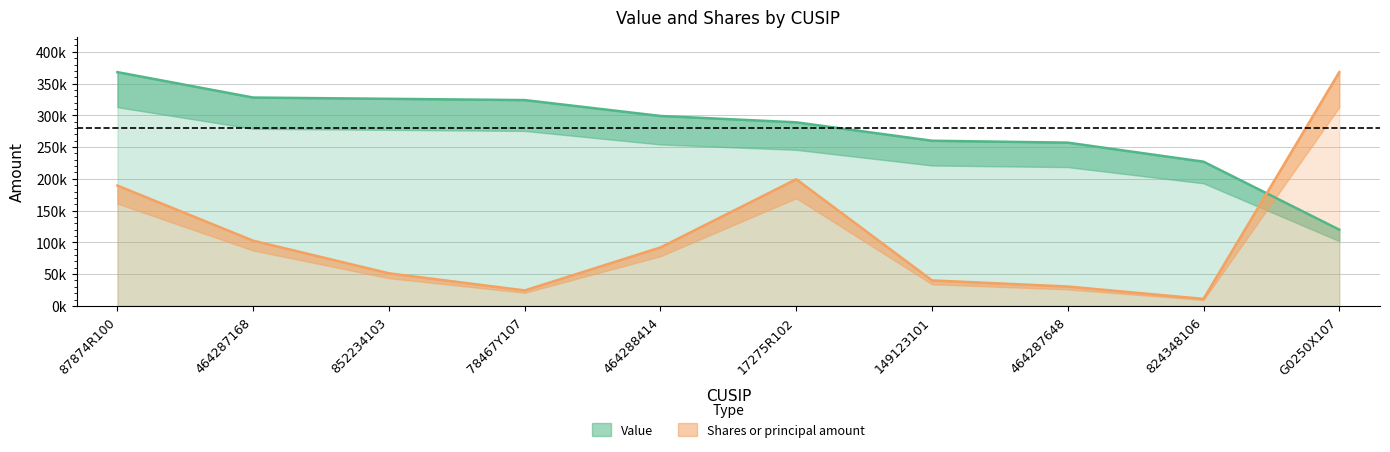

True or false: Shares or principal amount and Value cross at least once.

True